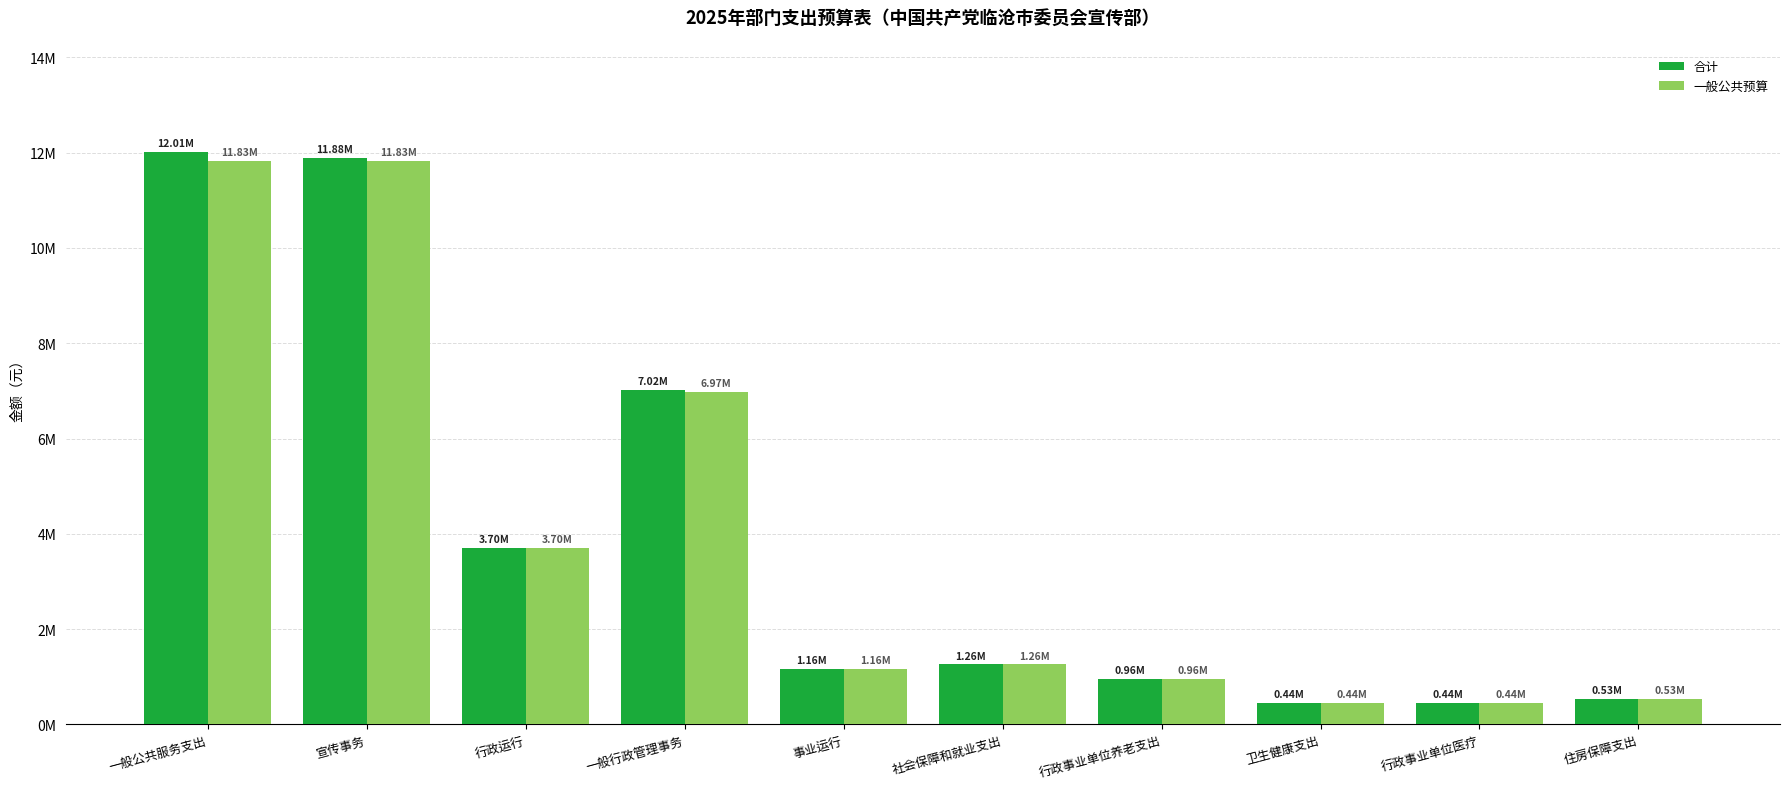

The 一般公共预算 series shows 527471.2 at 住房保障支出. True or false?

True